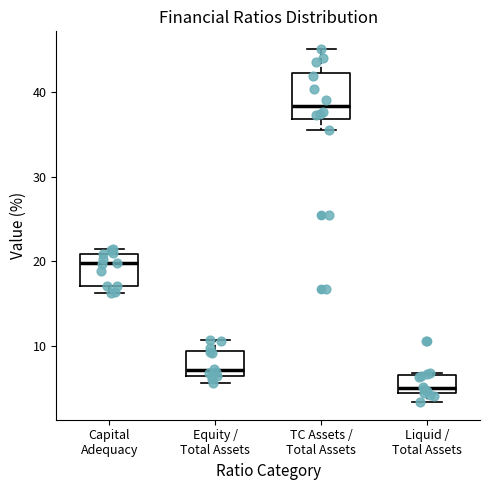

Reading left to right, read every box against the y-axis: the position of its median line, the range the box covers, and the ends of its whiskers. The values are not printed on the chart, so give them approximately, as read against the axis.

Capital Adequacy: median 20, box 17 to 21, whiskers 16 to 21 (just above the box's upper edge)
Equity / Total Assets: median 7, box 6 to 9, whiskers 6 (just below the box's lower edge) to 11
TC Assets / Total Assets: median 38, box 37 to 42, whiskers 35 to 45
Liquid / Total Assets: median 5, box 4 to 7, whiskers 3 to 7